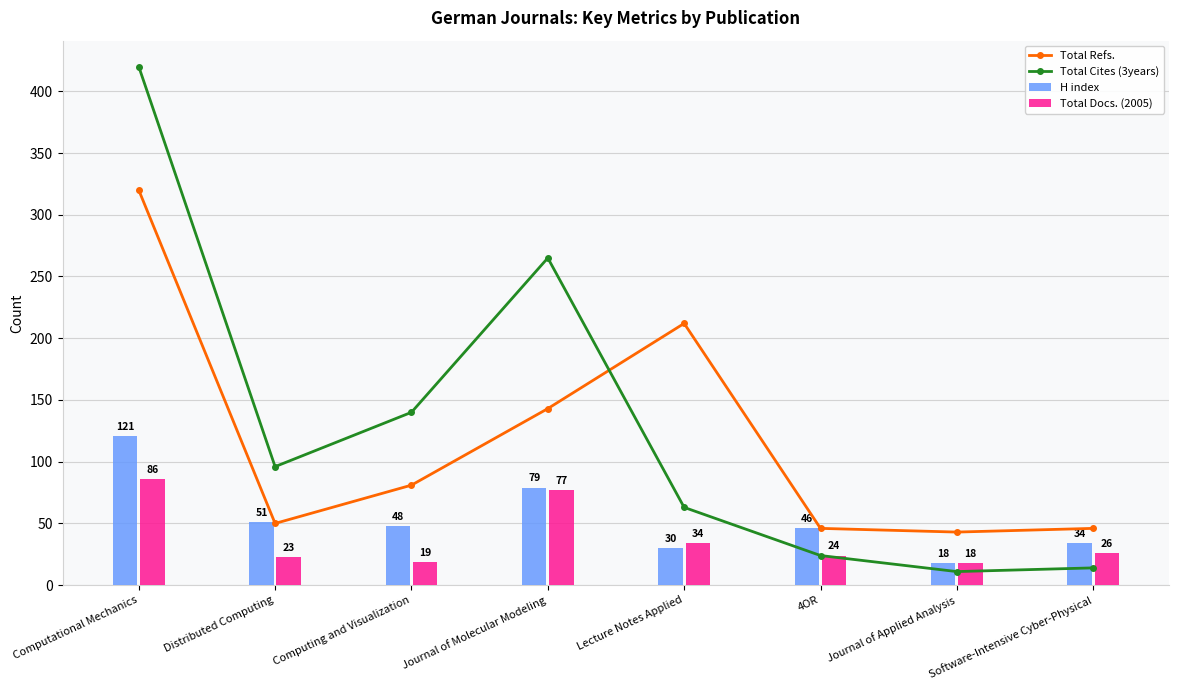

Reading right to left, list all the values displayed in this chart.

Total Refs.: 46	43	46	212	143	81	50	320
Total Cites (3years): 14	11	24	63	265	140	96	420
H index: 34	18	46	30	79	48	51	121
Total Docs. (2005): 26	18	24	34	77	19	23	86